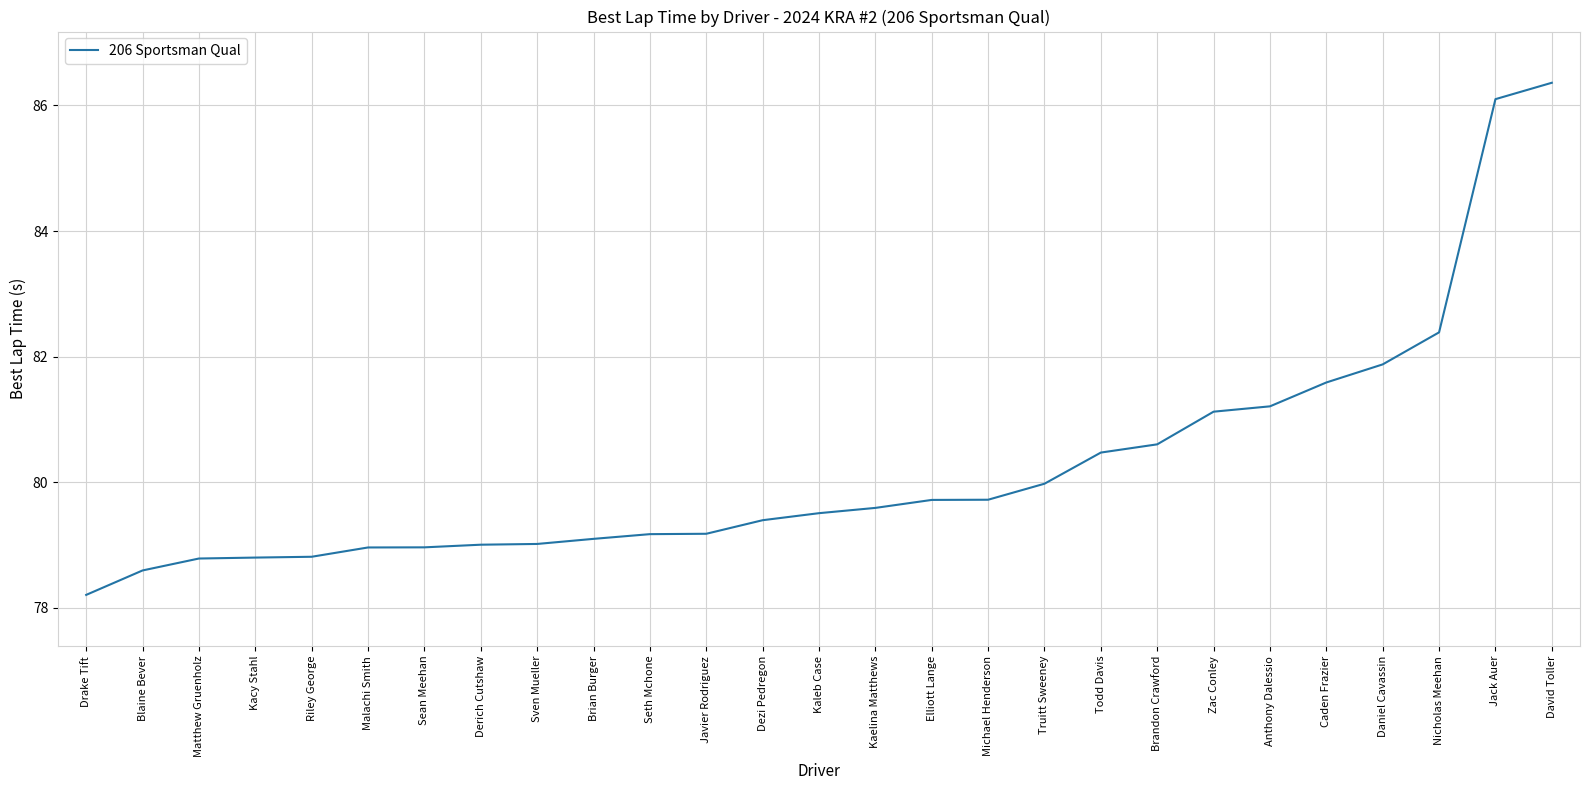

How many categories are shown in the chart?

27